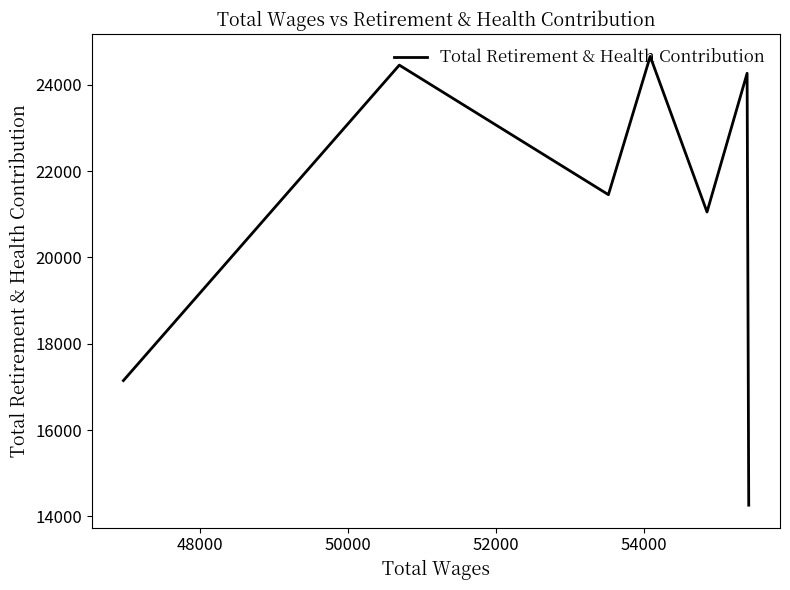

What is the smallest value displayed?

14259